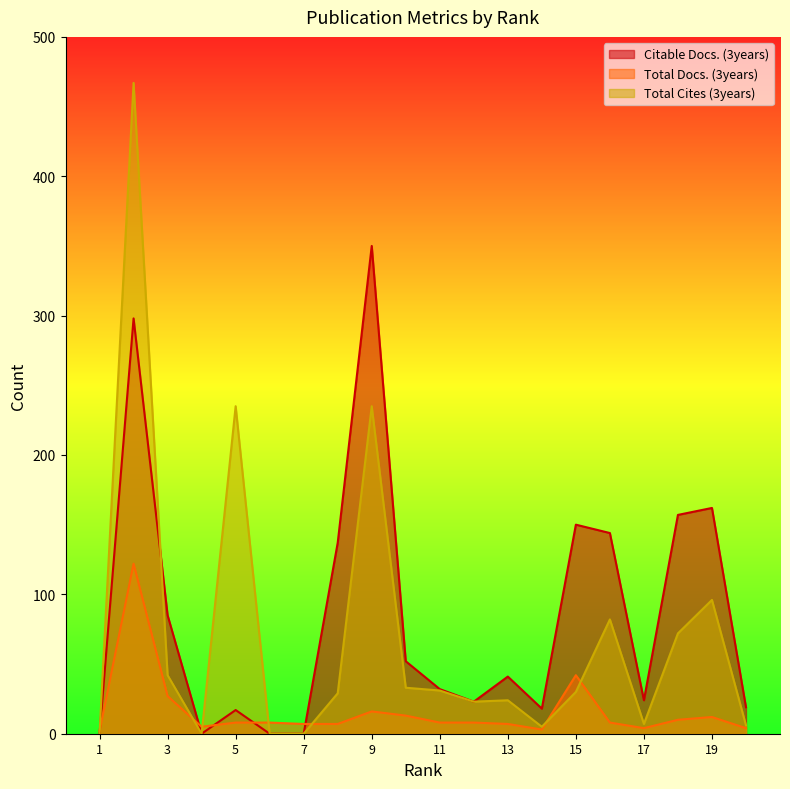

True or false: Total Docs. (3years) has a value of 2 at Rank 12.

False